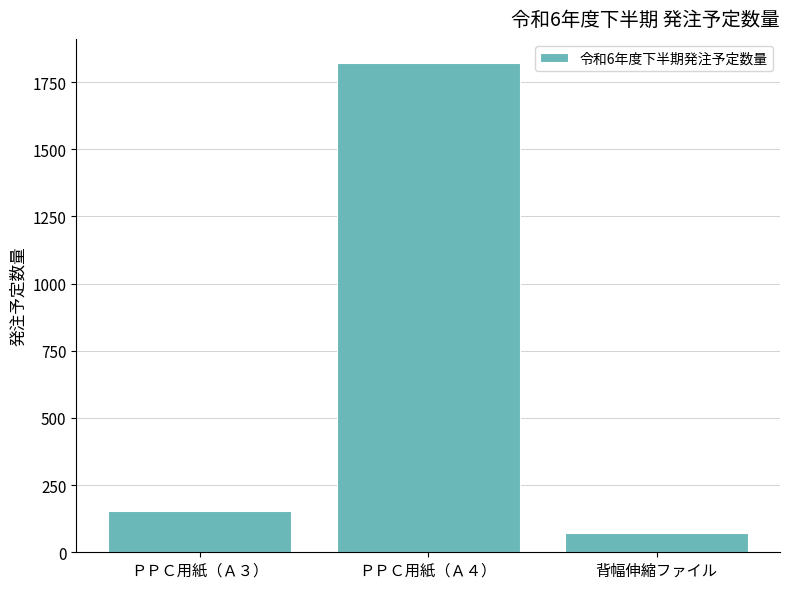

What is the label of the 3rd bar from the left?

背幅伸縮ファイル